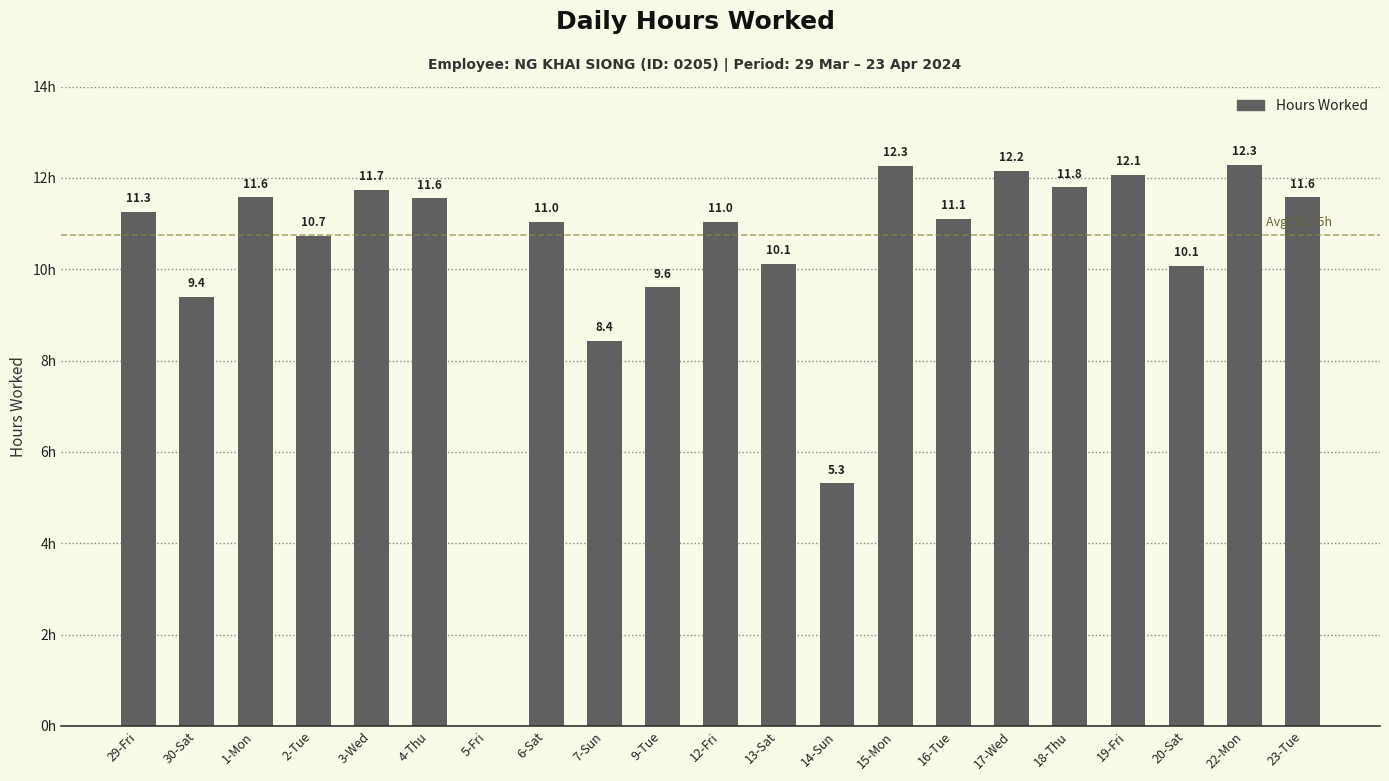

Which has a higher value, 19-Fri or 15-Mon?

15-Mon